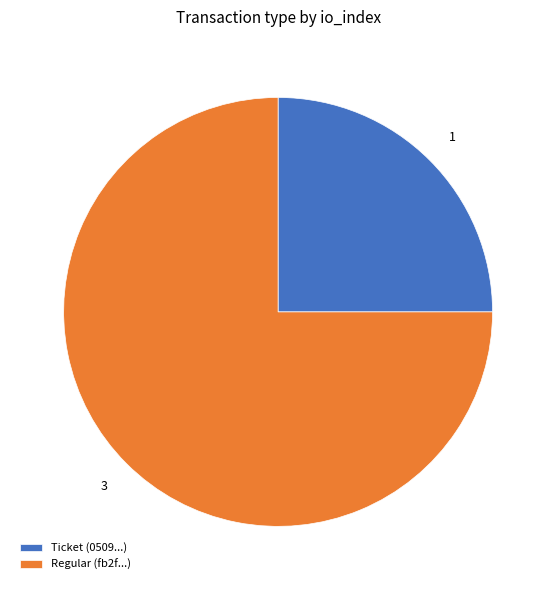

Does Regular account for over 50% of the chart?

Yes